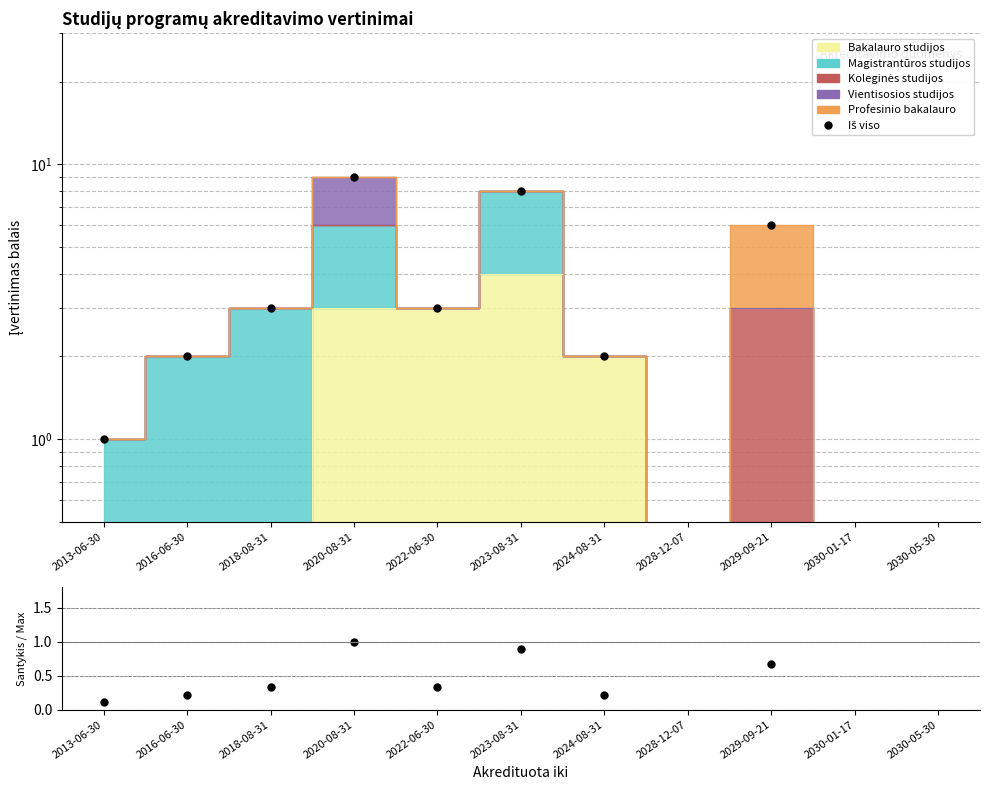

True or false: Iš viso and Santykis intersect in this chart.

False